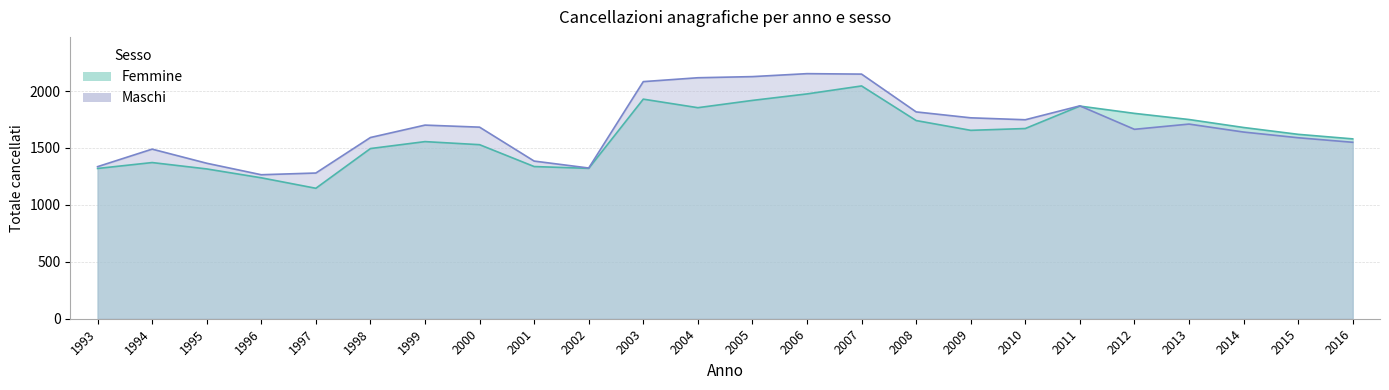

What is the sum of the Maschi values at 2010 and 2006?

3901